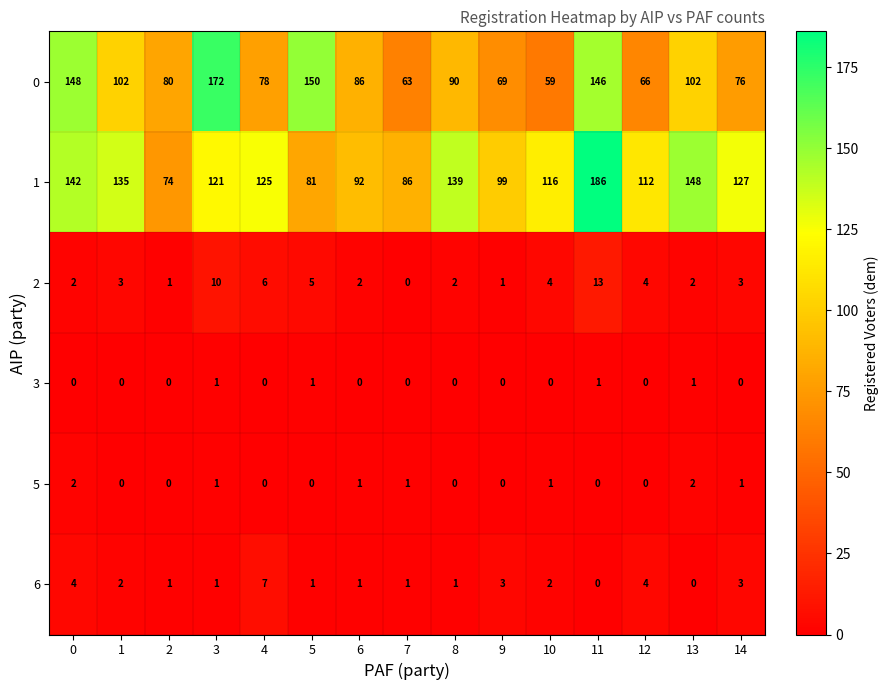

How many distinct data groups are displayed?

6